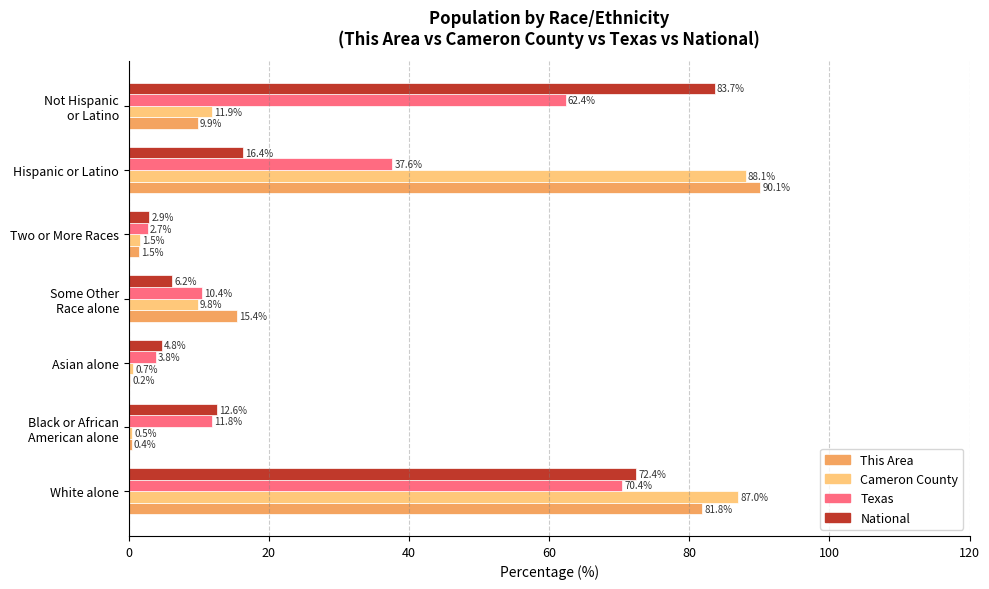

The Cameron County series shows 87.0 at White alone. True or false?

True